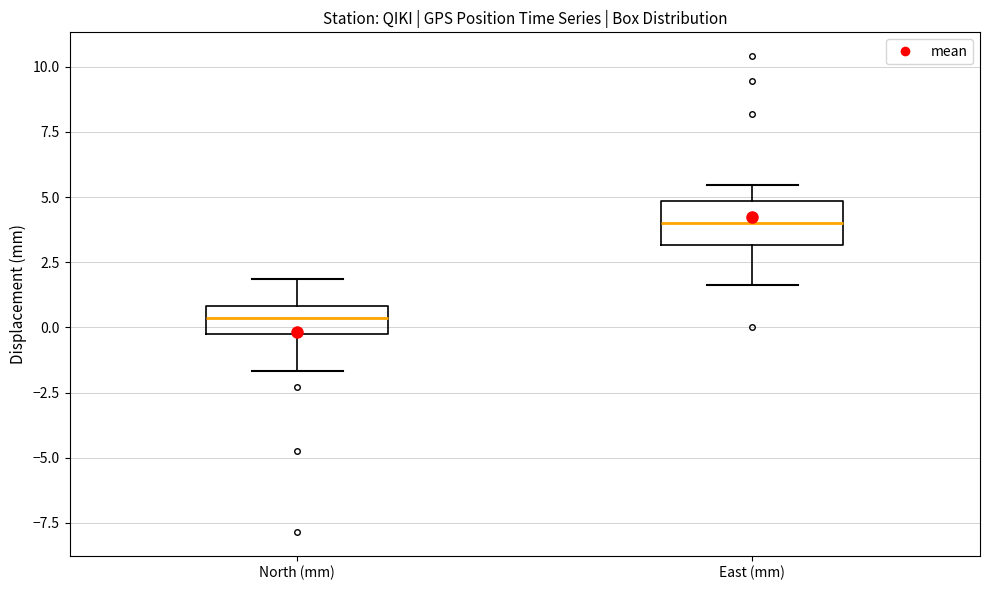

Reading left to right, transcribe this box plot: for each box, give where its median line is, the range the box spans, and where its two whiskers end, as read against the y-axis. The values are not printed on the chart, so give them approximately, as read against the axis.

North (mm): median 0.5, box -0.5 to 1.0, whiskers -1.5 to 2.0
East (mm): median 4.0, box 3.0 to 5.0, whiskers 1.5 to 5.5